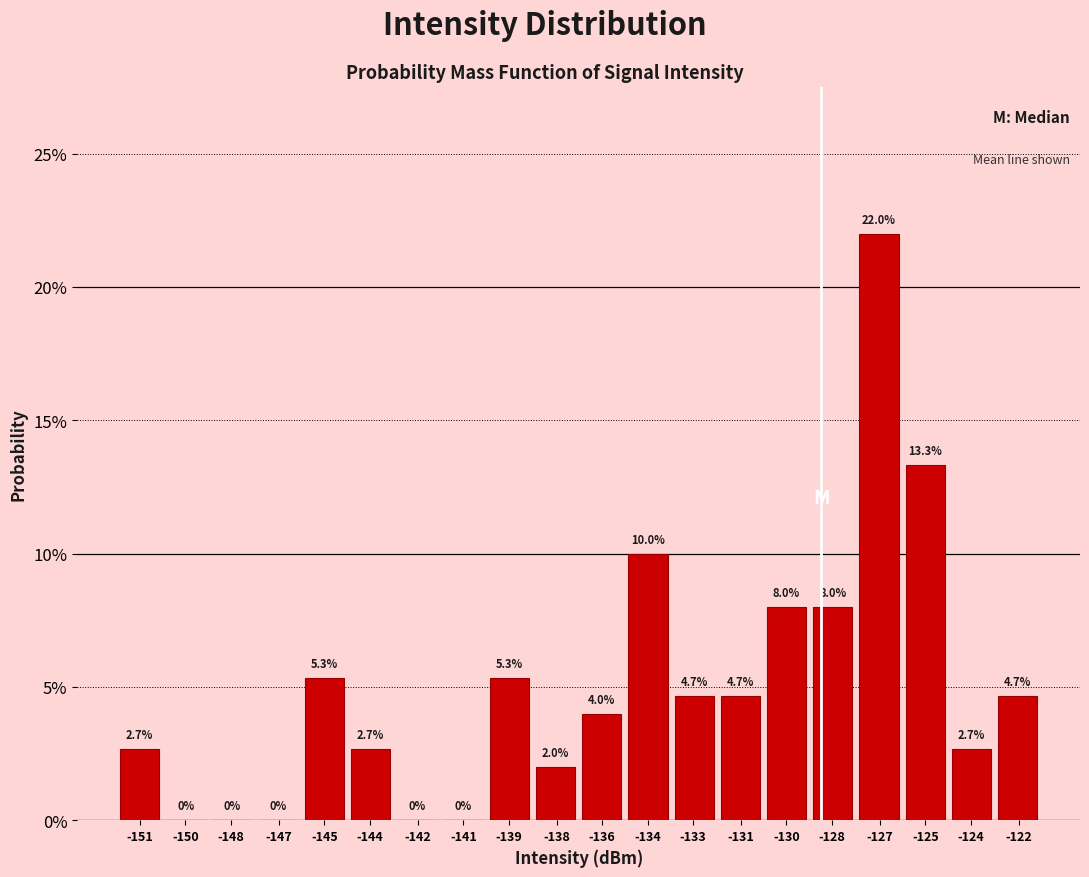

Reading left to right, transcribe all the data shown in this chart.

-151=2.7	-150=0.0	-148=0.0	-147=0.0	-145=5.3	-144=2.7	-142=0.0	-141=0.0	-139=5.3	-138=2.0	-136=4.0	-134=10.0	-133=4.7	-131=4.7	-130=8.0	-128=8.0	-127=22.0	-125=13.3	-124=2.7	-122=4.7